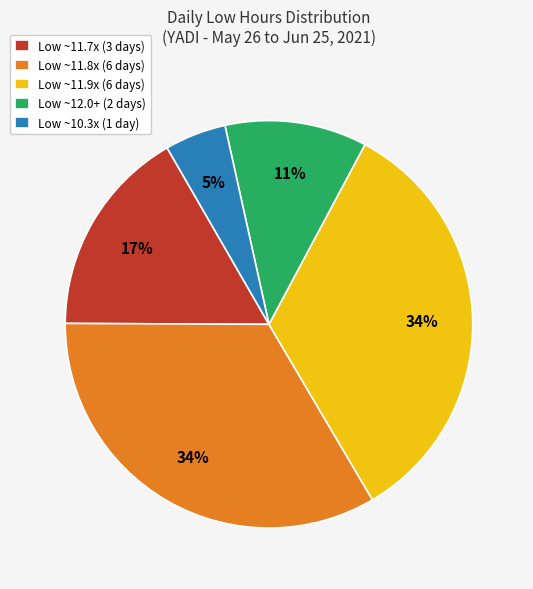

What is the smallest slice in the pie chart?

Low ~10.3x (1 day)